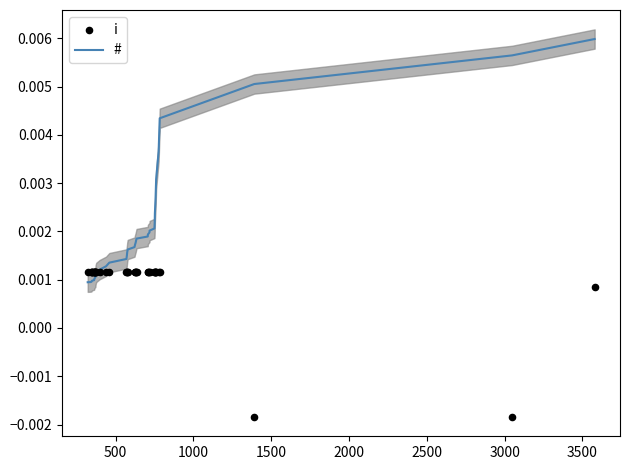

What are all the series names shown in the legend?

#, i